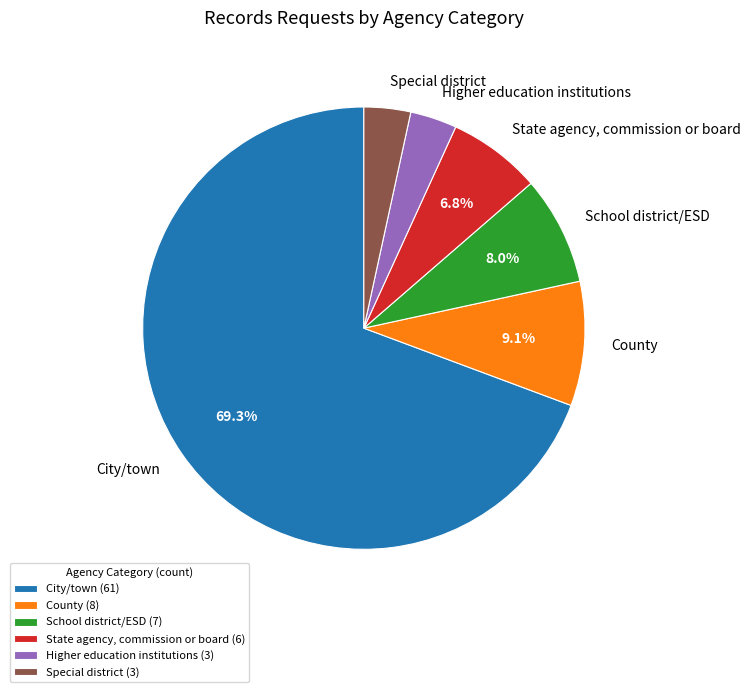

Is there a majority slice in this chart?

Yes